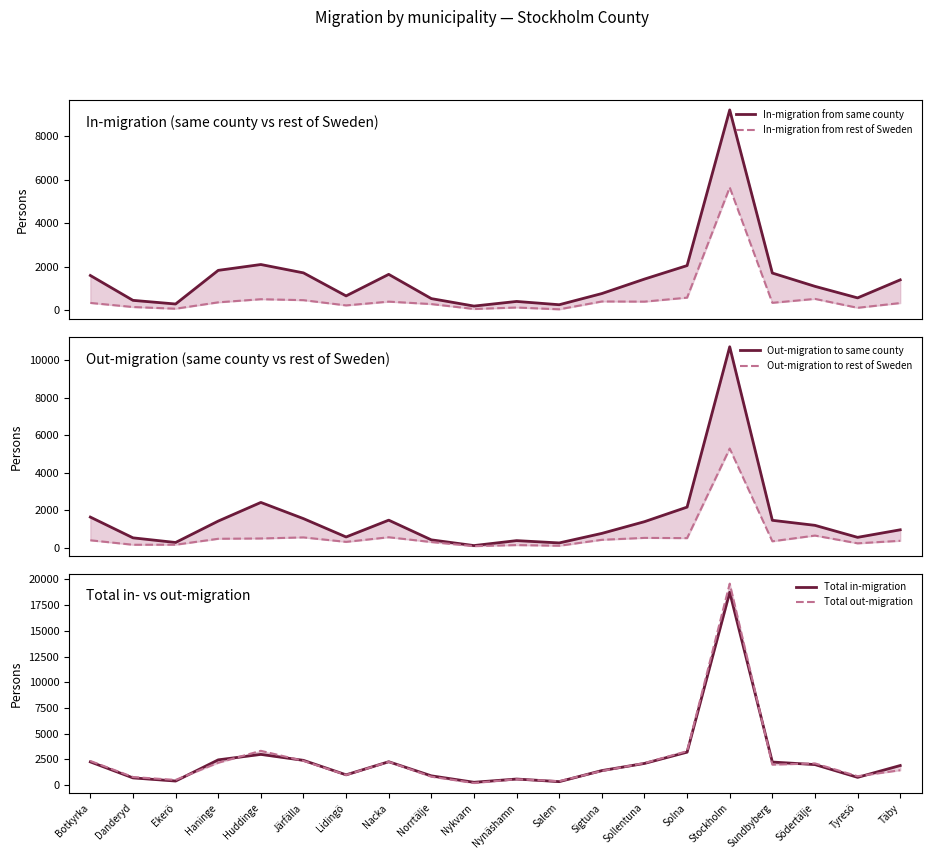

What is the greatest value displayed?

19588